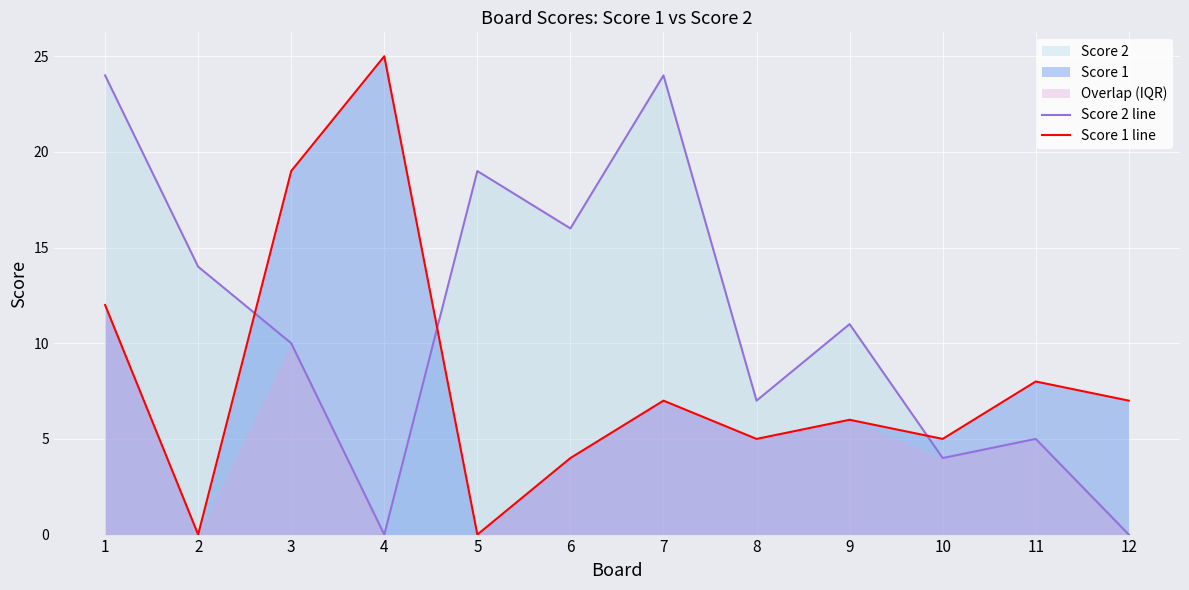

At how many categories does at least one series exceed 21?

3